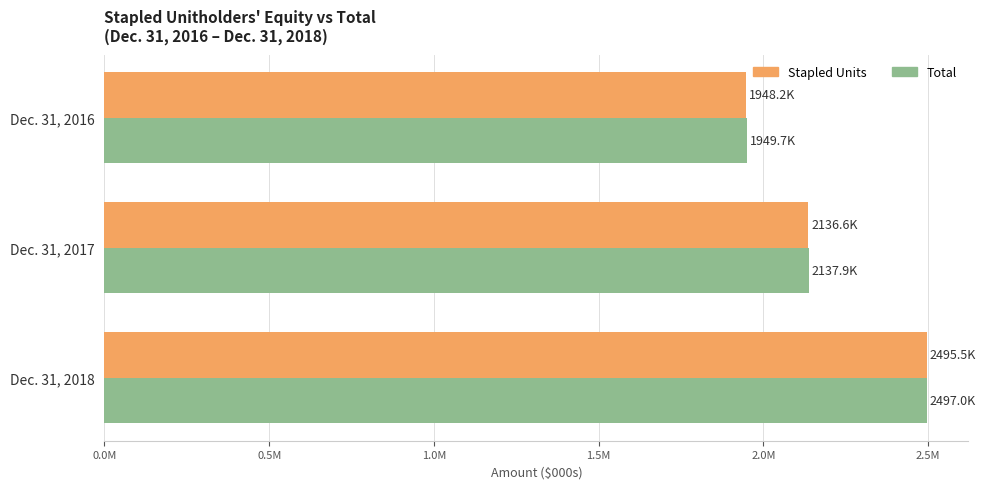

What are all the series names shown in the legend?

Stapled Units, Total